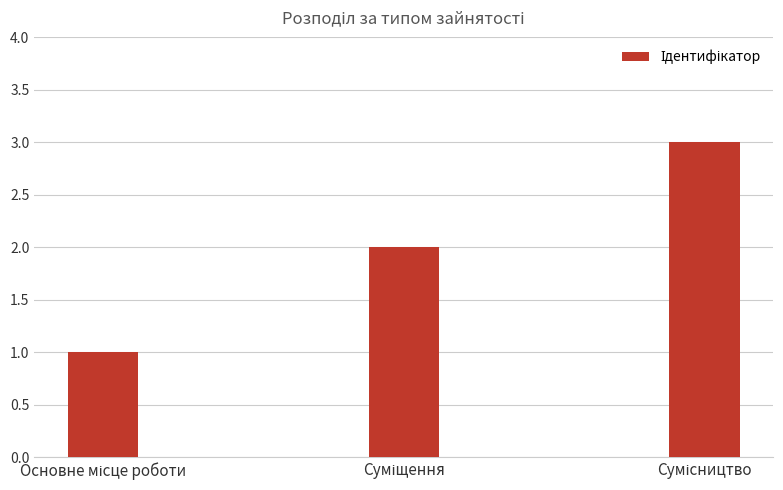

What is the sum of all values?

6